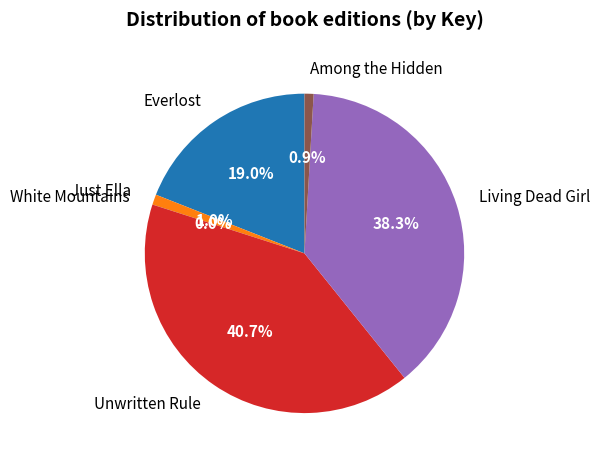

Does Just Ella account for over 50% of the chart?

No